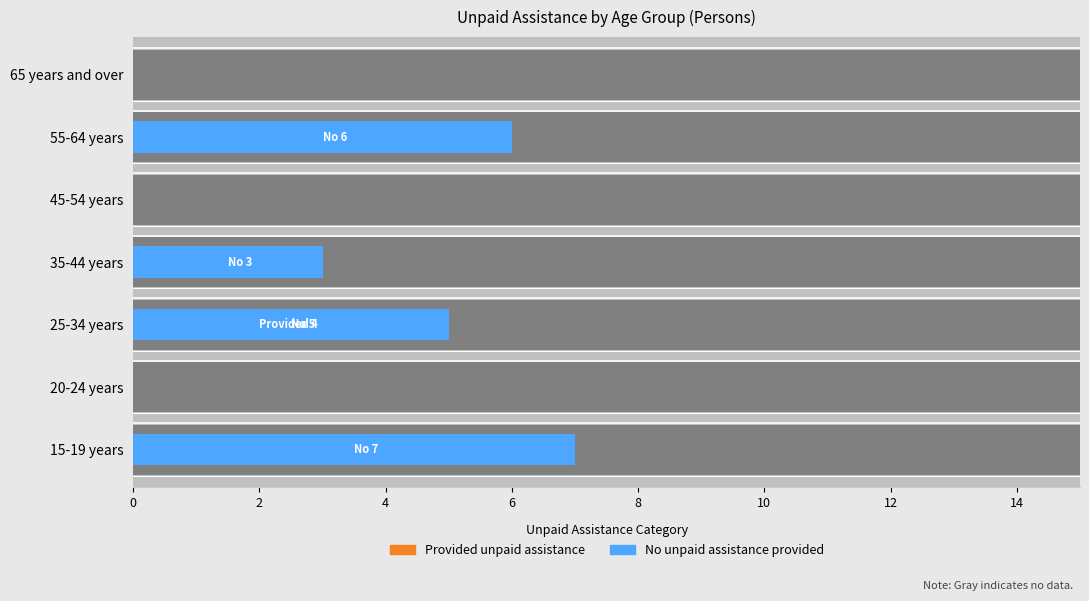

Rank the series by their average value, from lowest to highest.

Provided unpaid assistance, No unpaid assistance provided